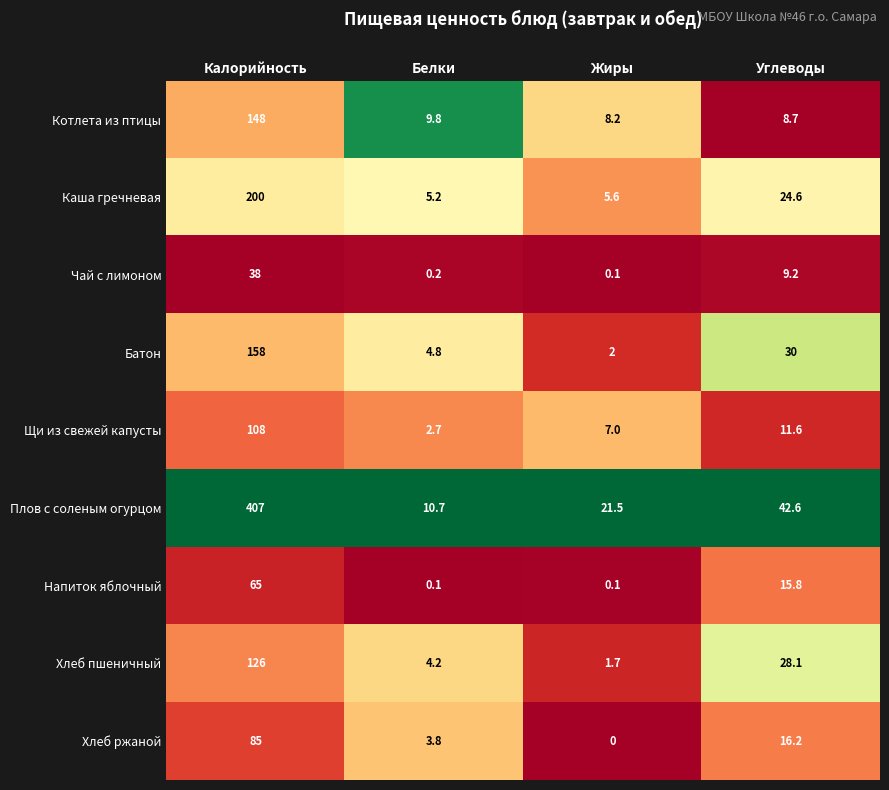

What is the difference between the Плов с соленым огурцом values at Жиры and Белки?

10.8